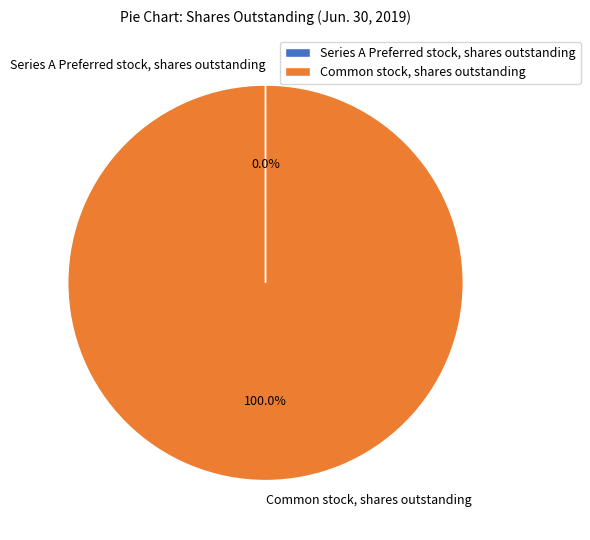

What is the majority slice?

Common stock, shares outstanding